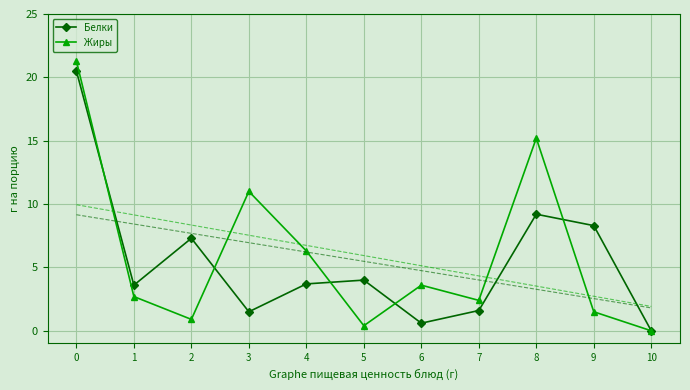

How many intersections are there between Жиры and Белки?

5